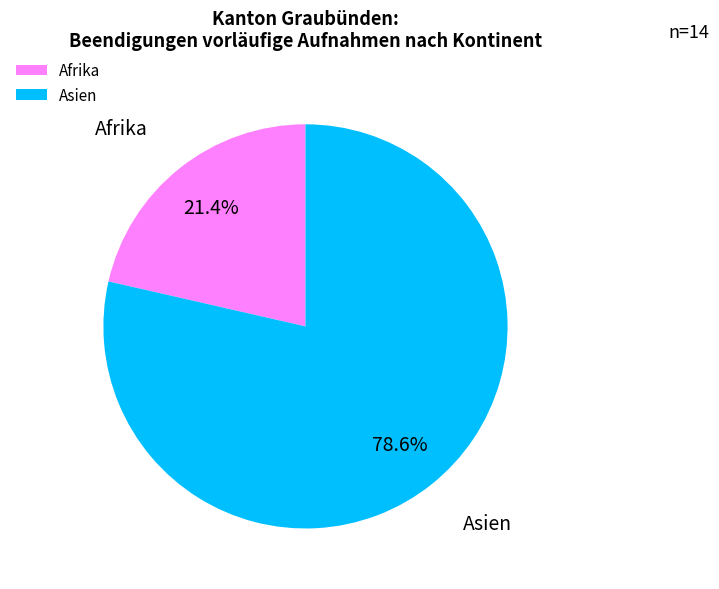

Rank the categories by value from lowest to highest.

Afrika, Asien